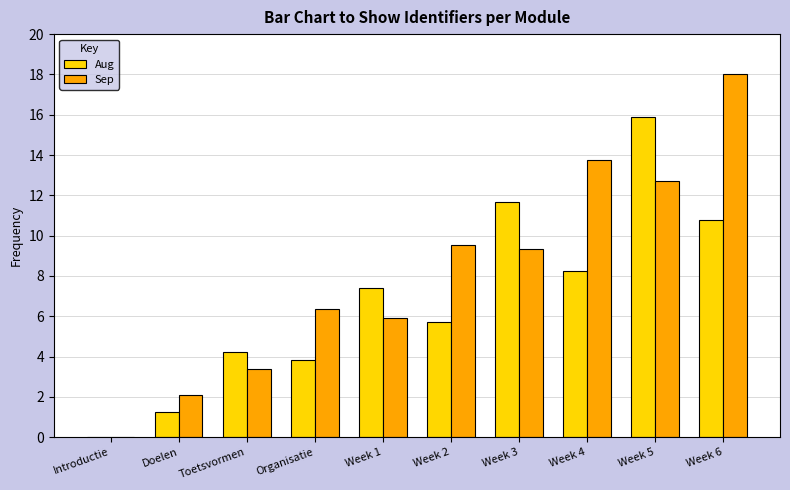

What is the sum of all Aug values?

69.0